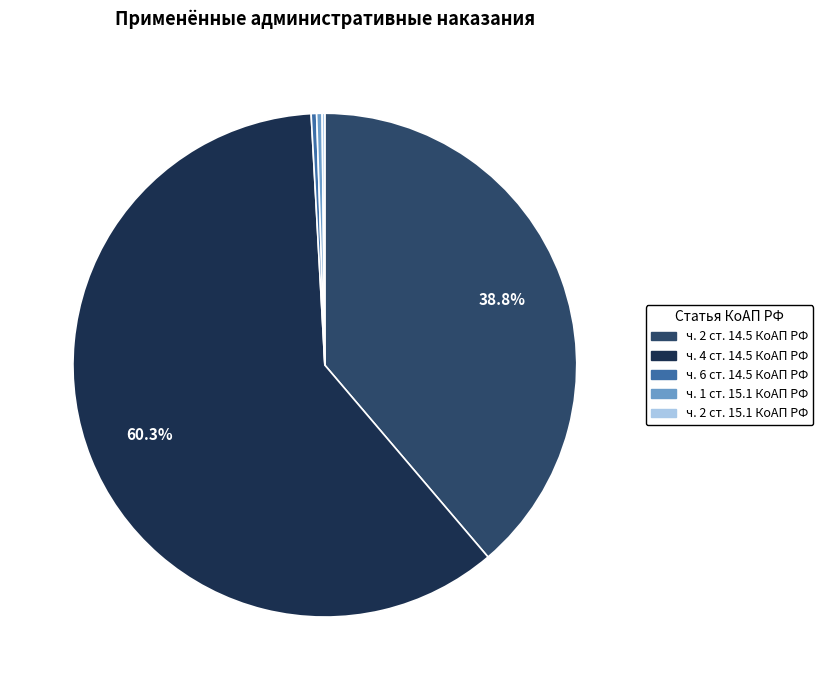

Which has a higher value, ч. 4 ст. 14.5 КоАП РФ or ч. 6 ст. 14.5 КоАП РФ?

ч. 4 ст. 14.5 КоАП РФ